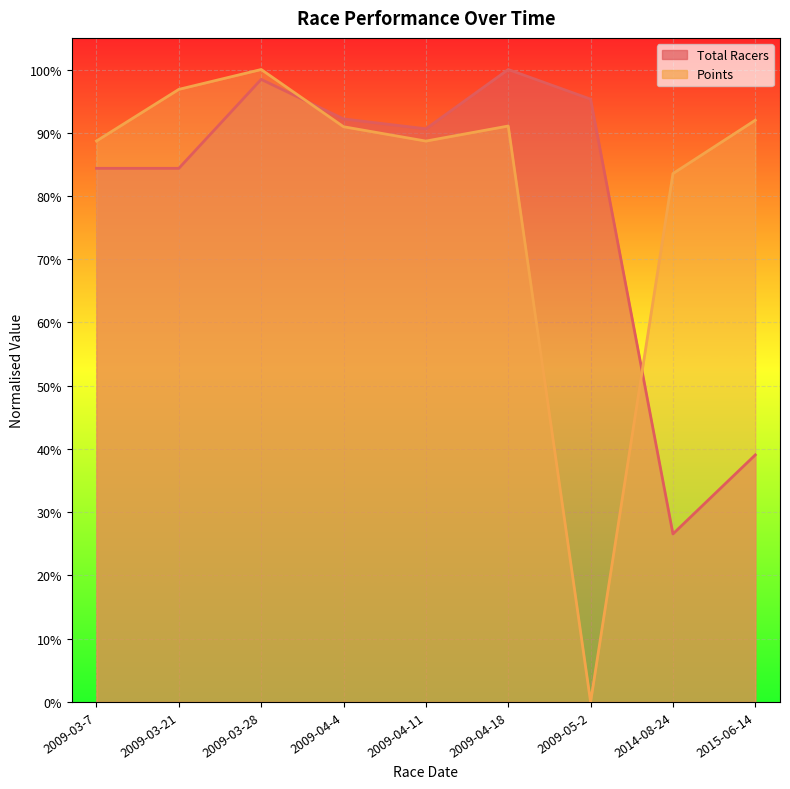

Is the value of Points at 2009-04-18 greater than the value of Total Racers at 2009-05-2?

No